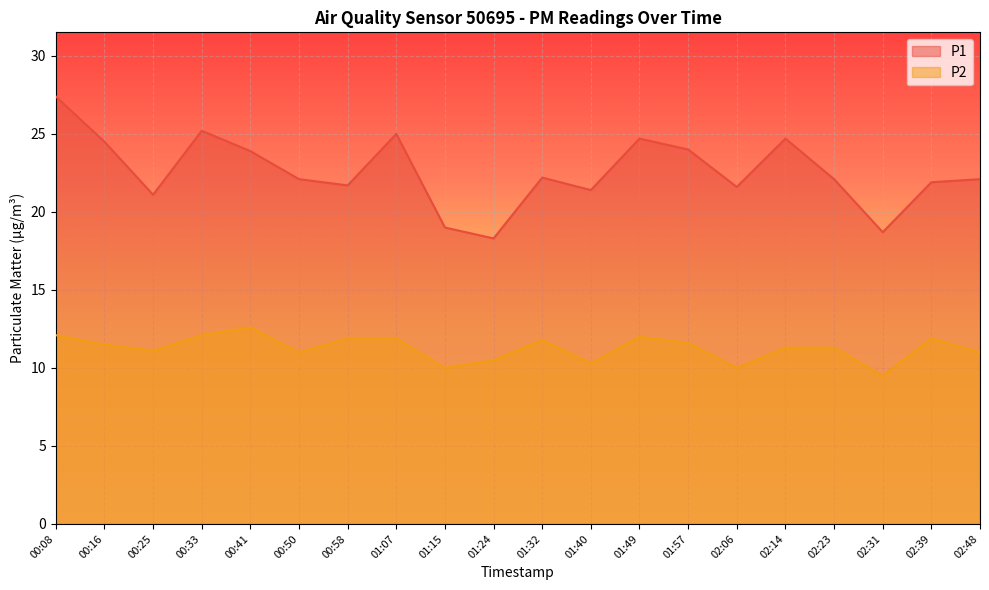

True or false: P2 and P1 cross at least once.

False